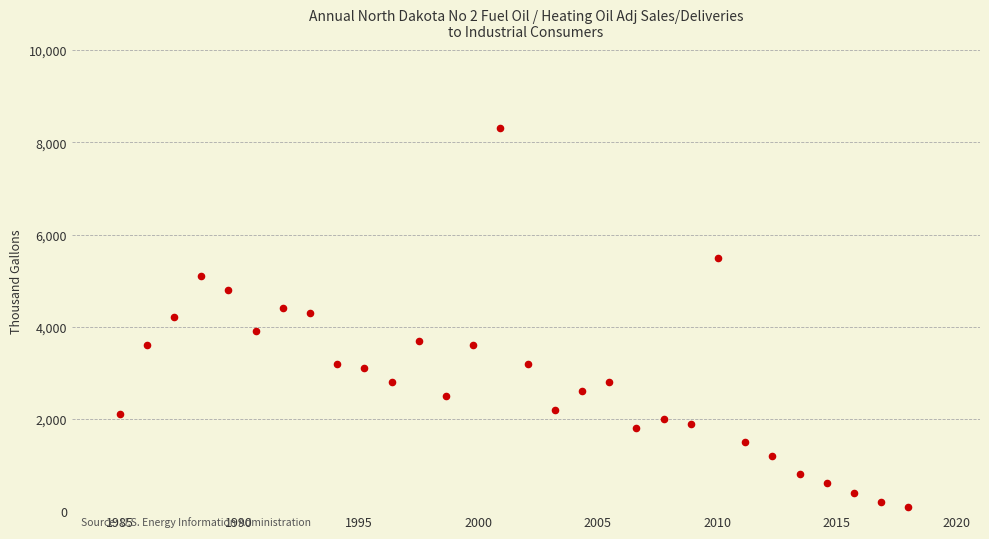

What is the range of Y values (max minus min)?

8200